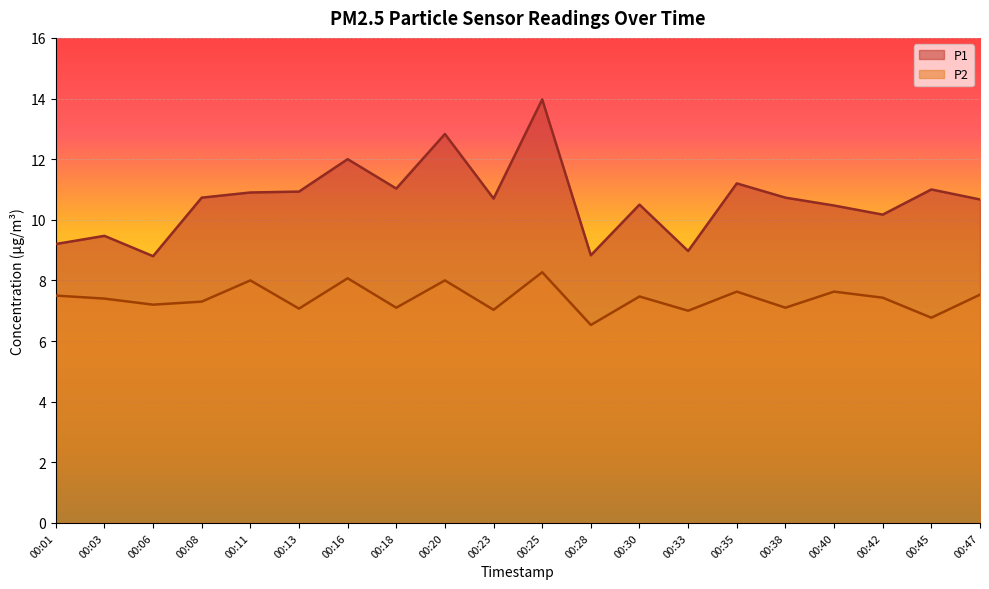

How many interior local peaks does the P1 series have?

7